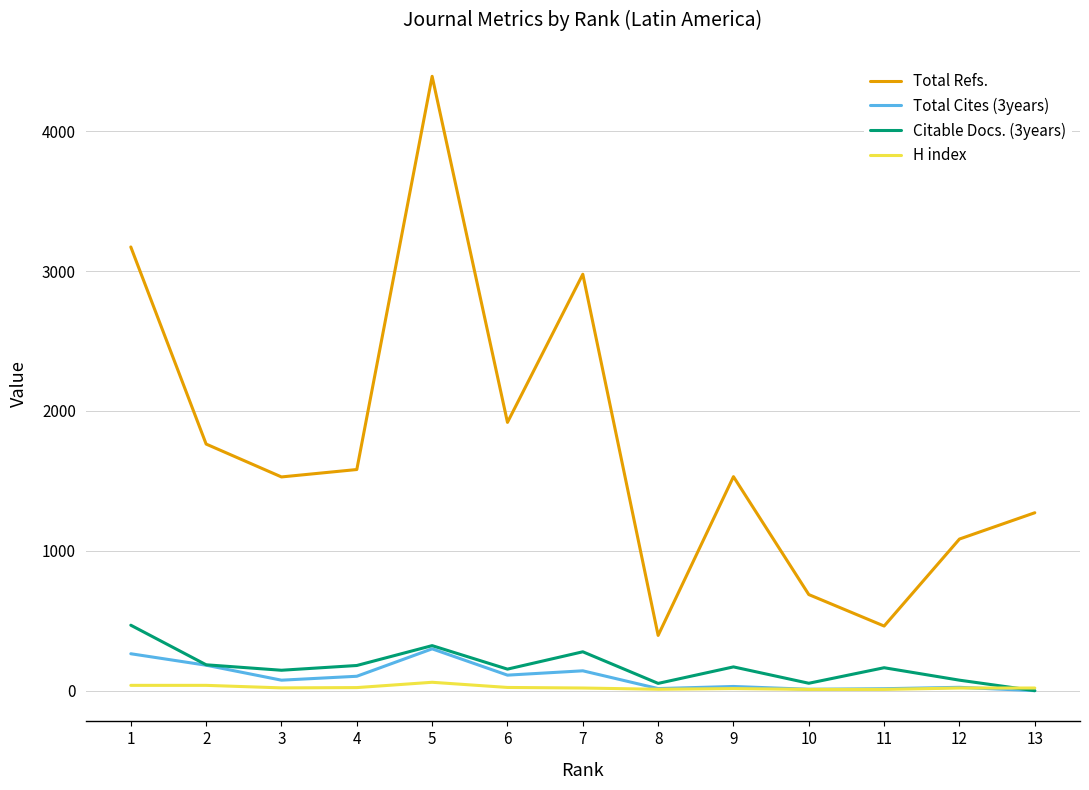

True or false: Total Cites (3years) and Total Refs. intersect in this chart.

False